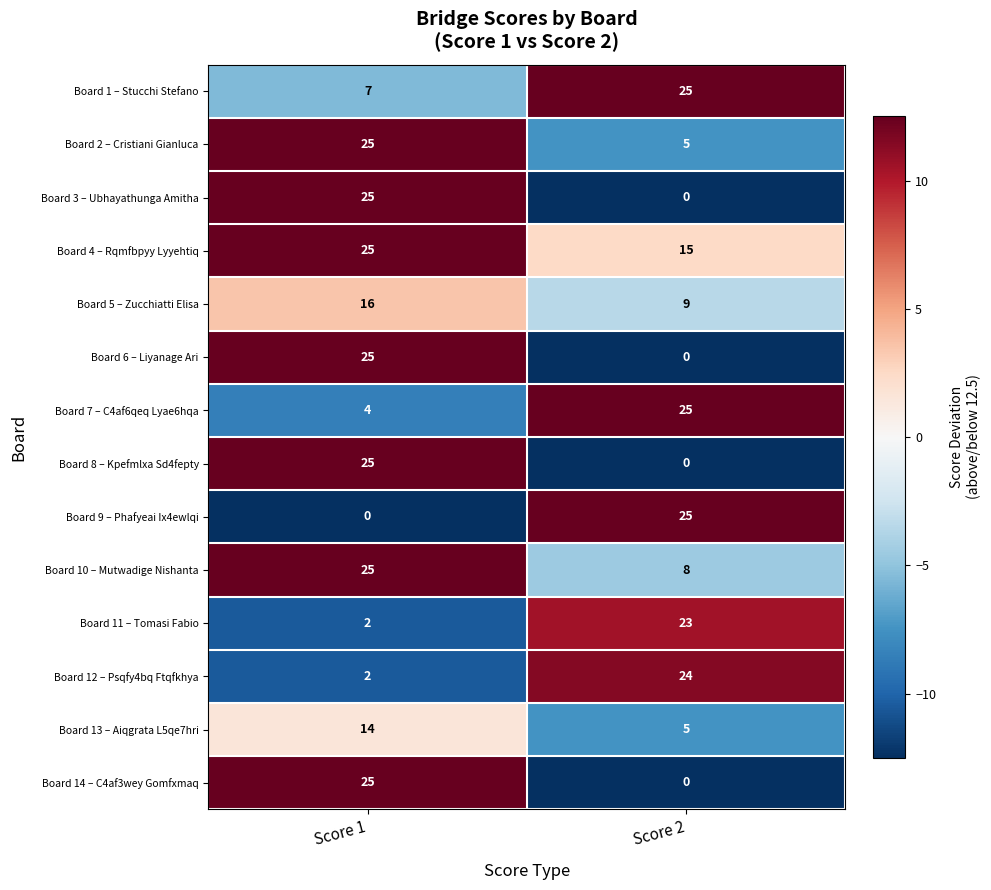

What is the difference between the maximum and minimum values in the Board 14 – C4af3wey Gomfxmaq series?

25